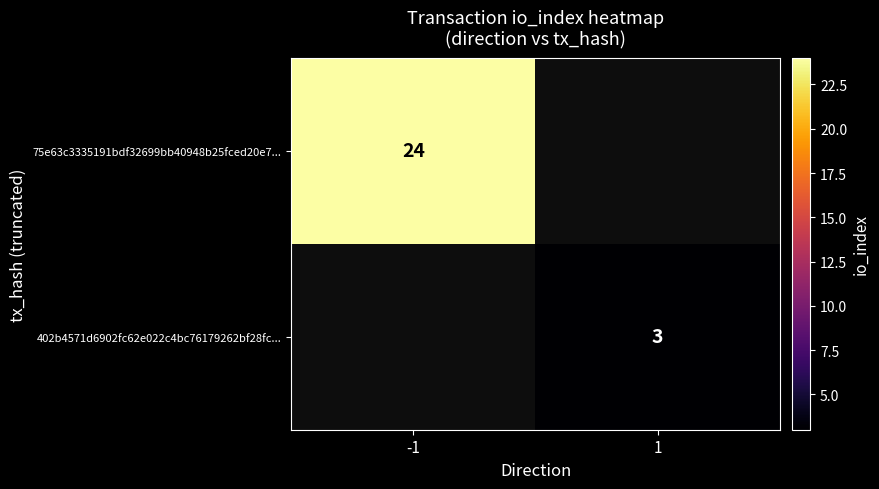

Is it true that 75e63c3335191bdf32699bb40948b25fced20e7... equals 43 at -1?

False